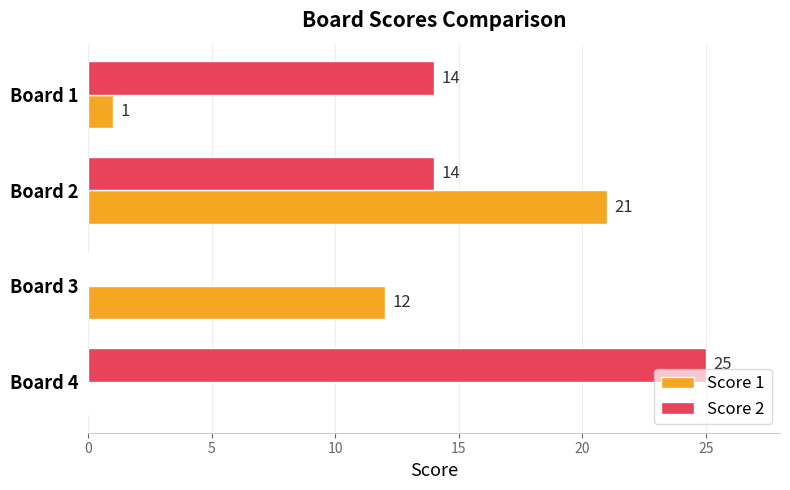

Between Board 1 and Board 2, which series saw the biggest shift?

Score 1